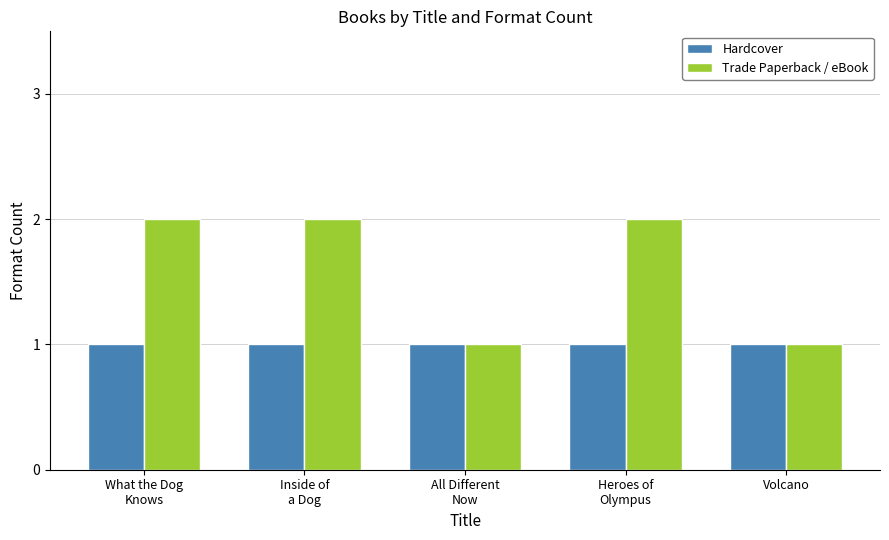

What is the maximum value for Trade Paperback / eBook?

2